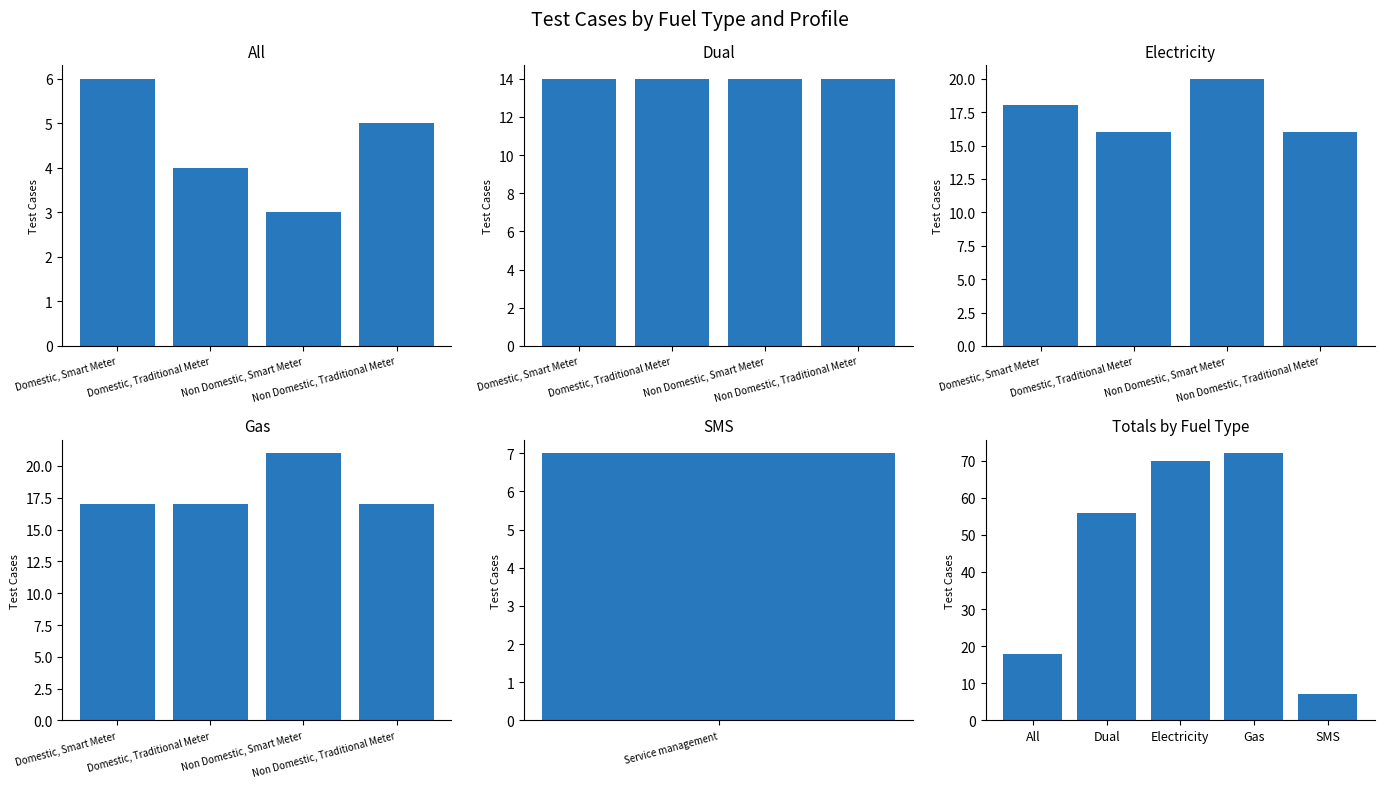

What is the difference between the values at SMS and All?

11